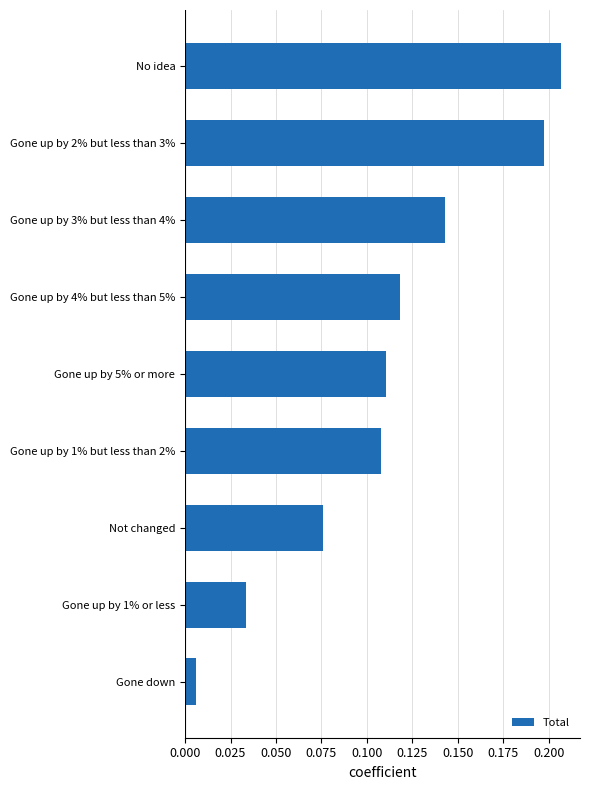

Which has a higher value, No idea or Gone up by 2% but less than 3%?

No idea